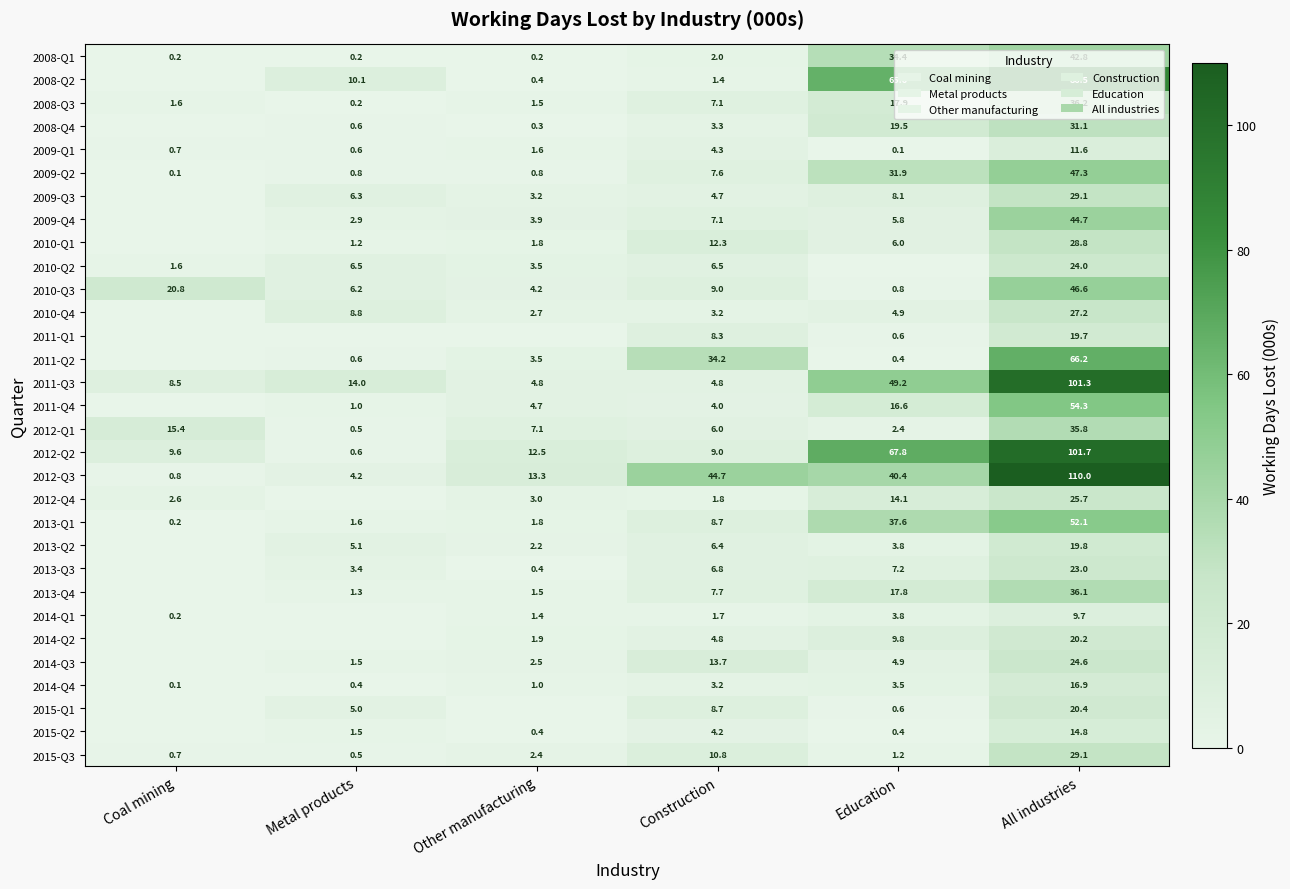

Where does the 2012-Q2 series first go above 12?

Other manufacturing